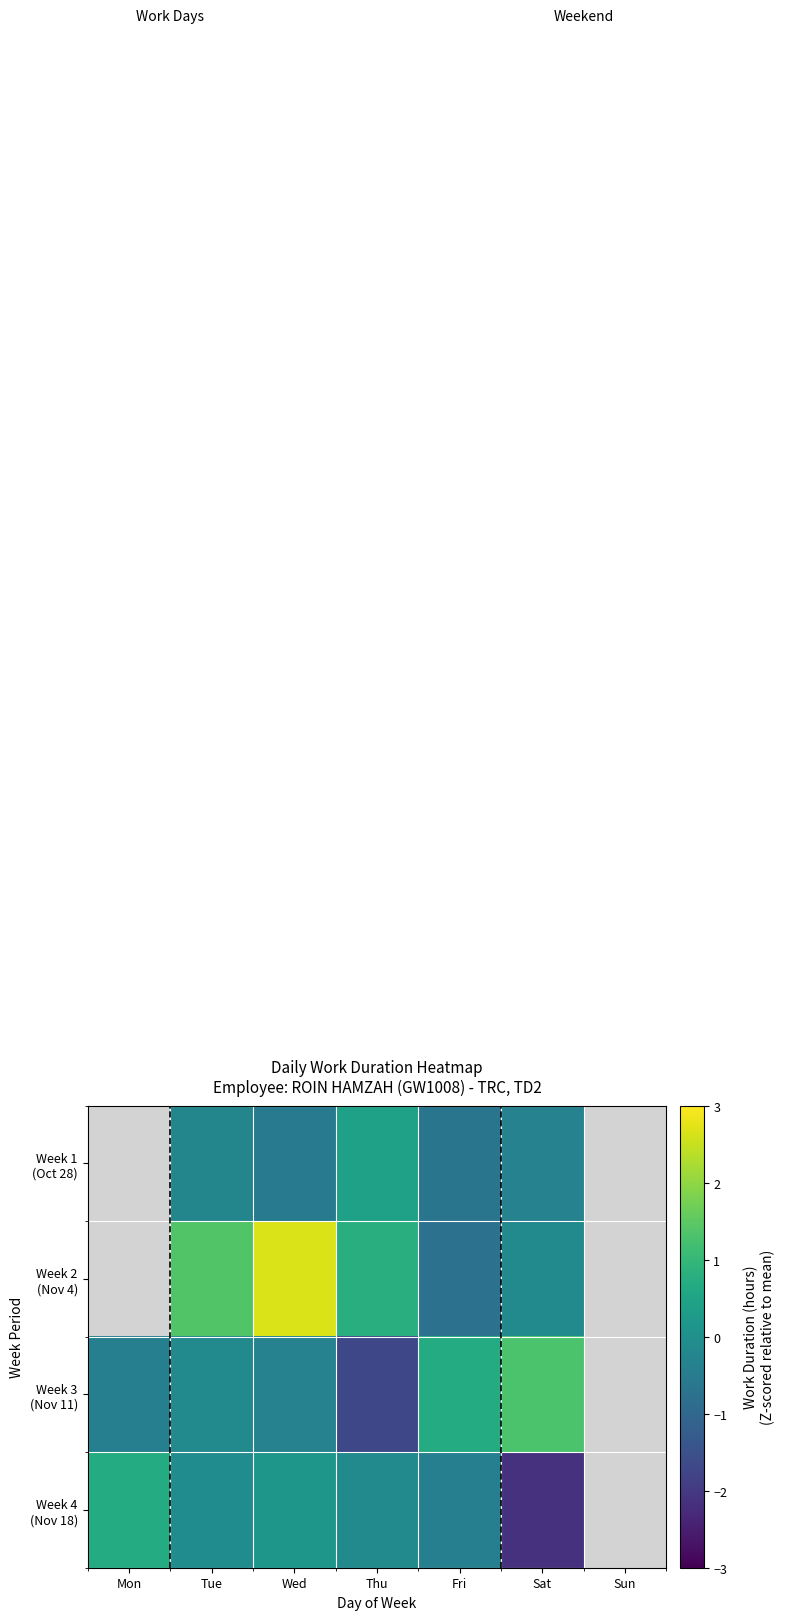

At which label does Week 3 (Nov 11) first exceed 0?

Fri